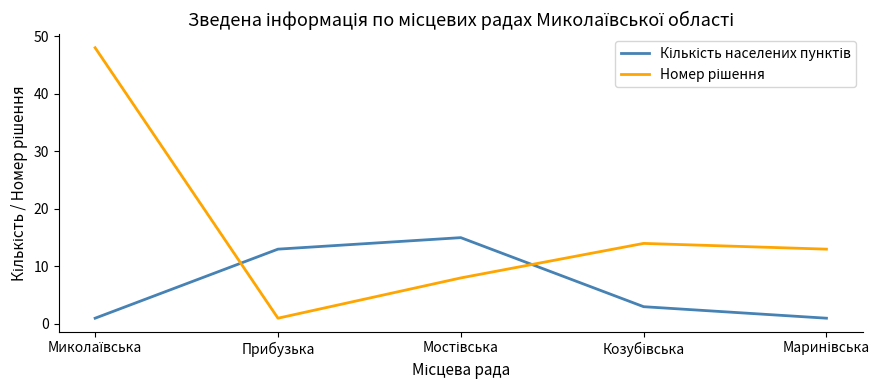

Which label corresponds to the smallest value in the chart?

Миколаївська